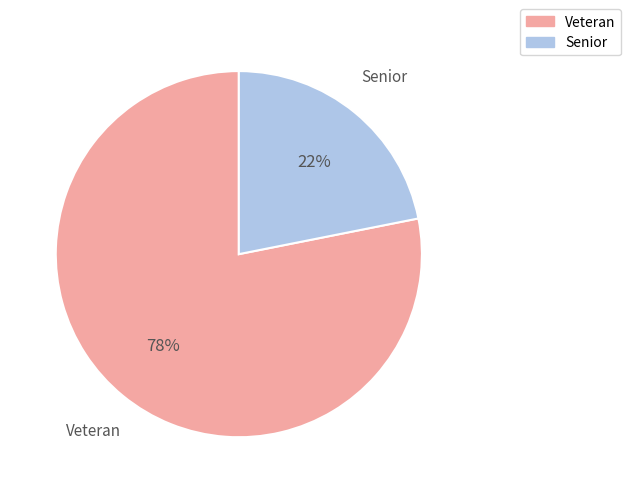

What percentage is the Veteran slice, to the nearest percent?

78%